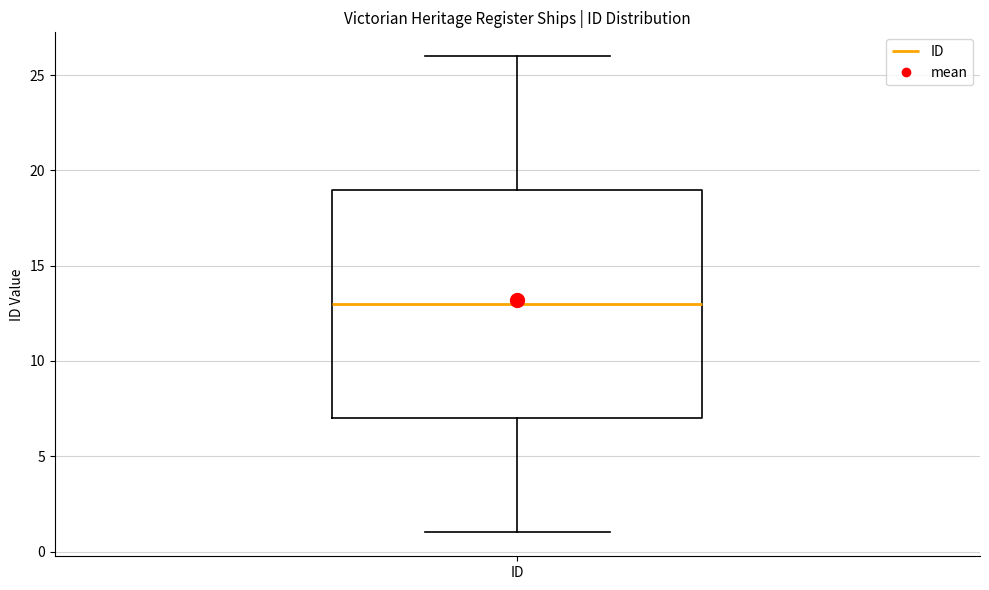

Transcribe this box plot: give where the median line is, the range the box spans, and where the two whiskers end, as read against the y-axis. The values are not printed on the chart, so give them approximately, as read against the axis.

median 13, box 7 to 19, whiskers 1 to 26